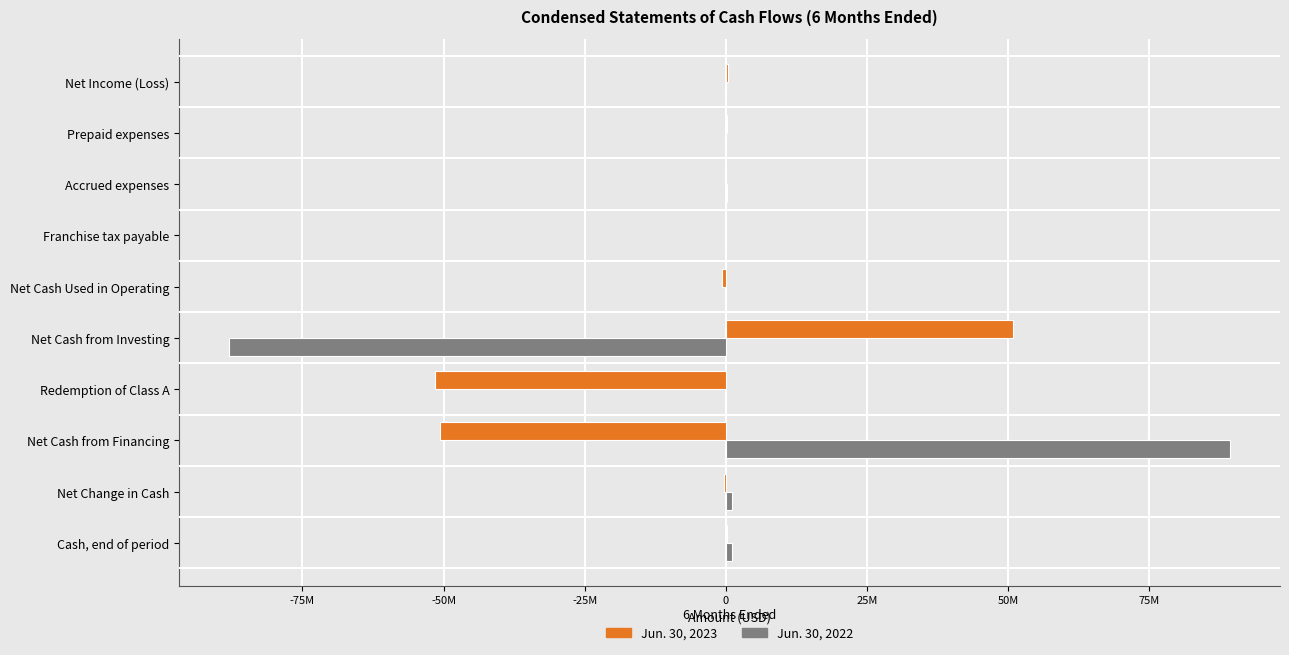

What are all the series names shown in the legend?

Jun. 30, 2023, Jun. 30, 2022